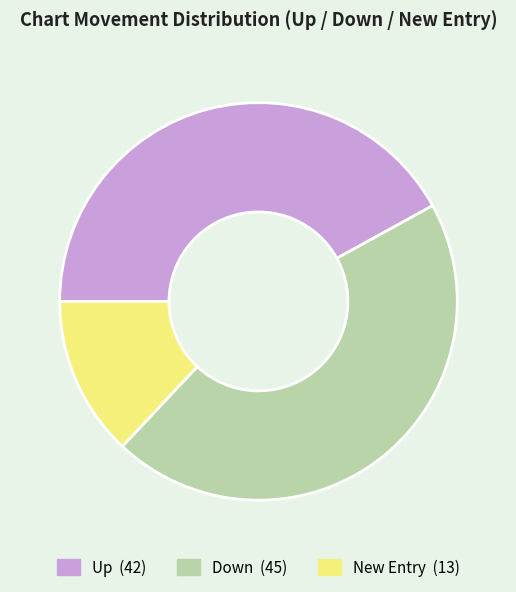

Is there a majority slice in this chart?

No